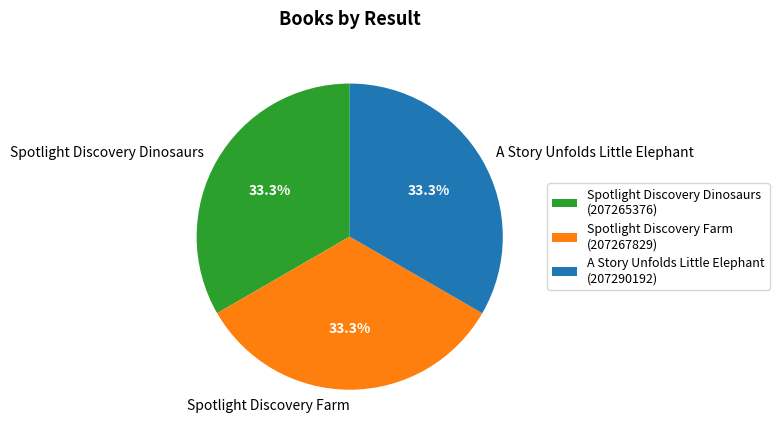

Is Spotlight Discovery Farm the majority of the pie?

No